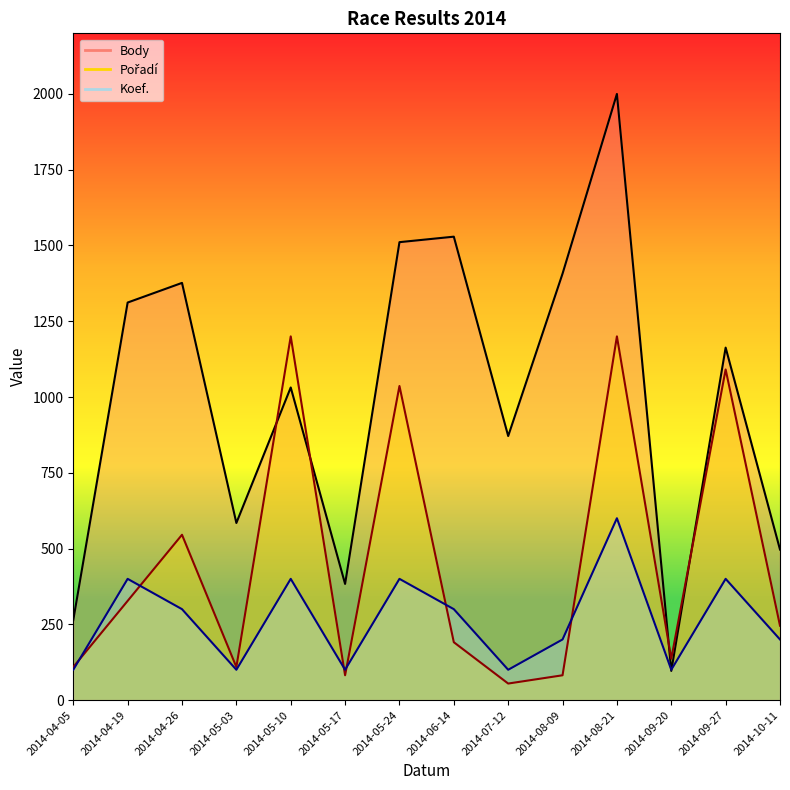

At which label does Koef. reach its minimum?

2014-04-05